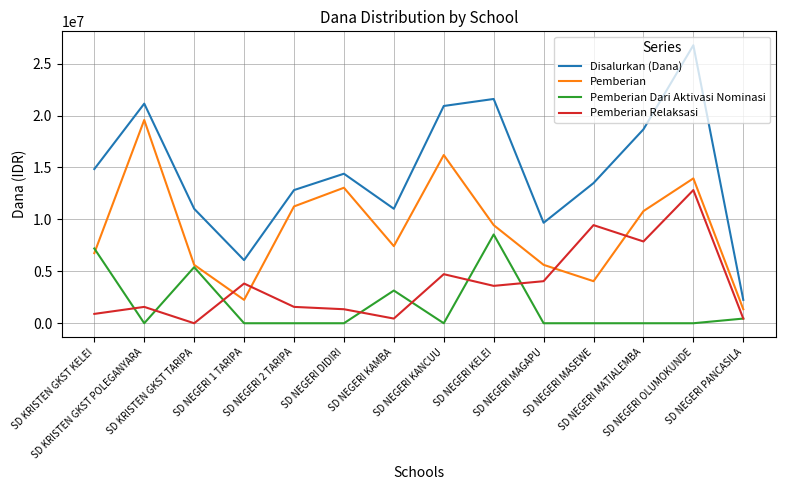

Rank the series by their average value, from lowest to highest.

Pemberian Dari Aktivasi Nominasi, Pemberian Relaksasi, Pemberian, Disalurkan (Dana)